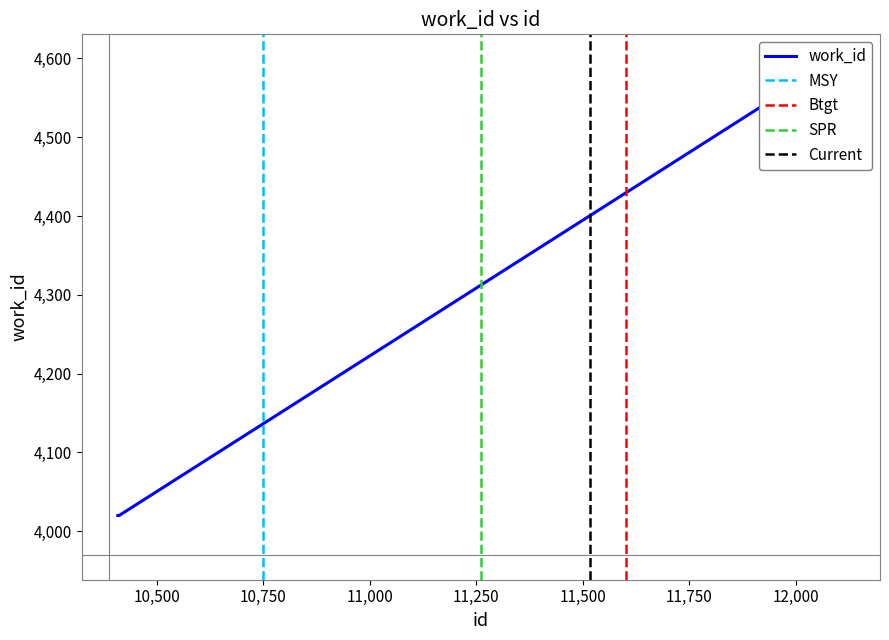

What is the maximum value shown in the chart?

4599